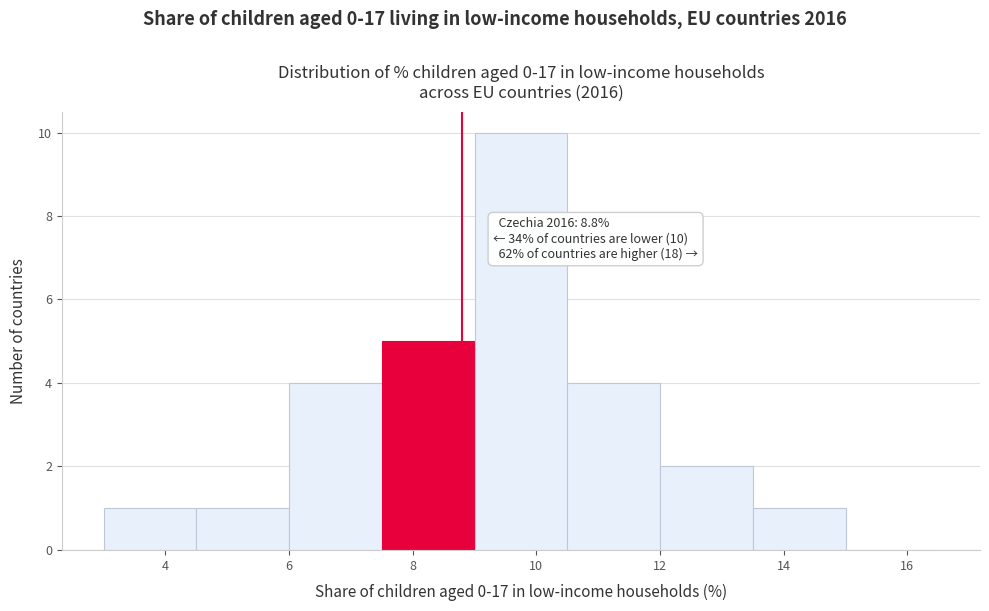

Over which range of the x-axis is the bar tallest?

9.0 to 10.5